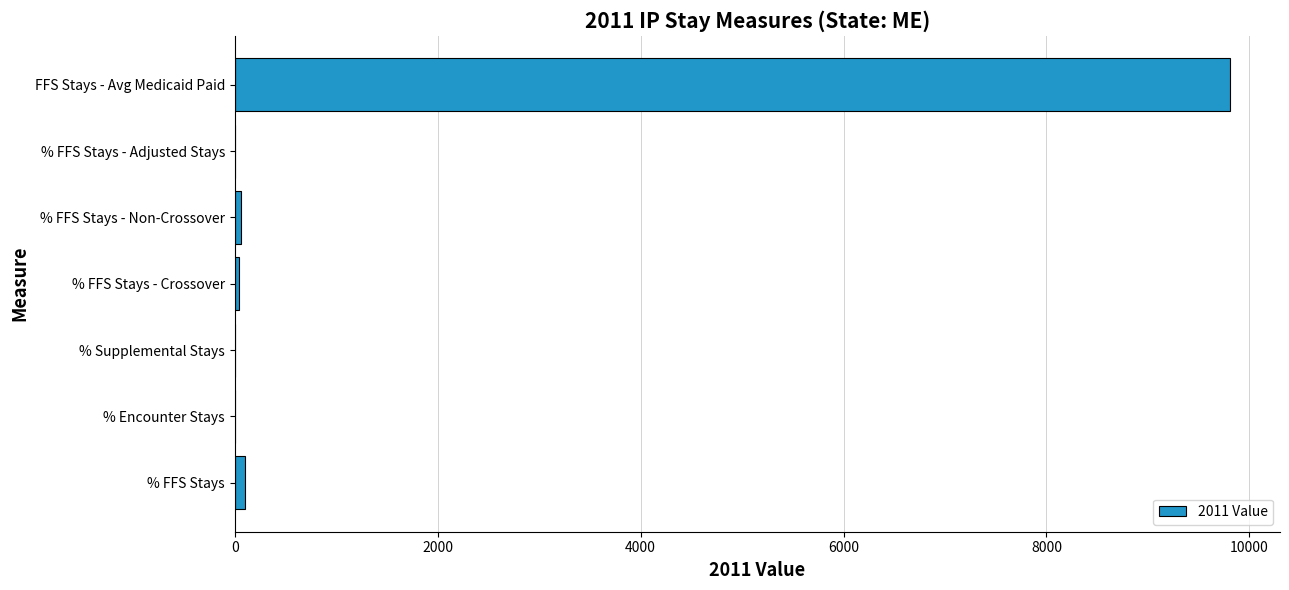

True or false: the data shows 0.0 at % Encounter Stays.

True